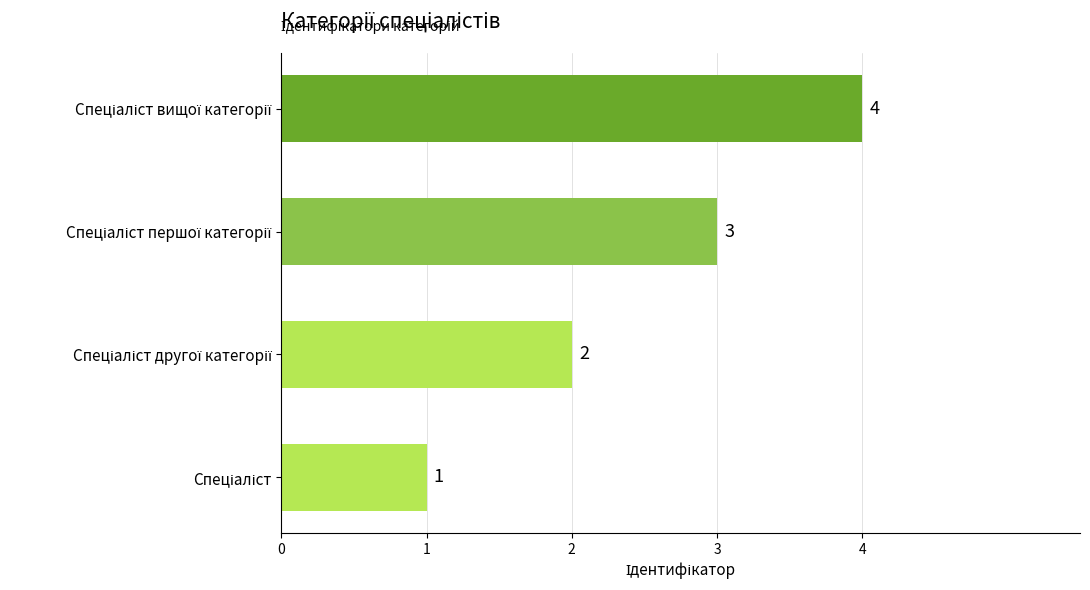

How many values are between 2 and 4?

3